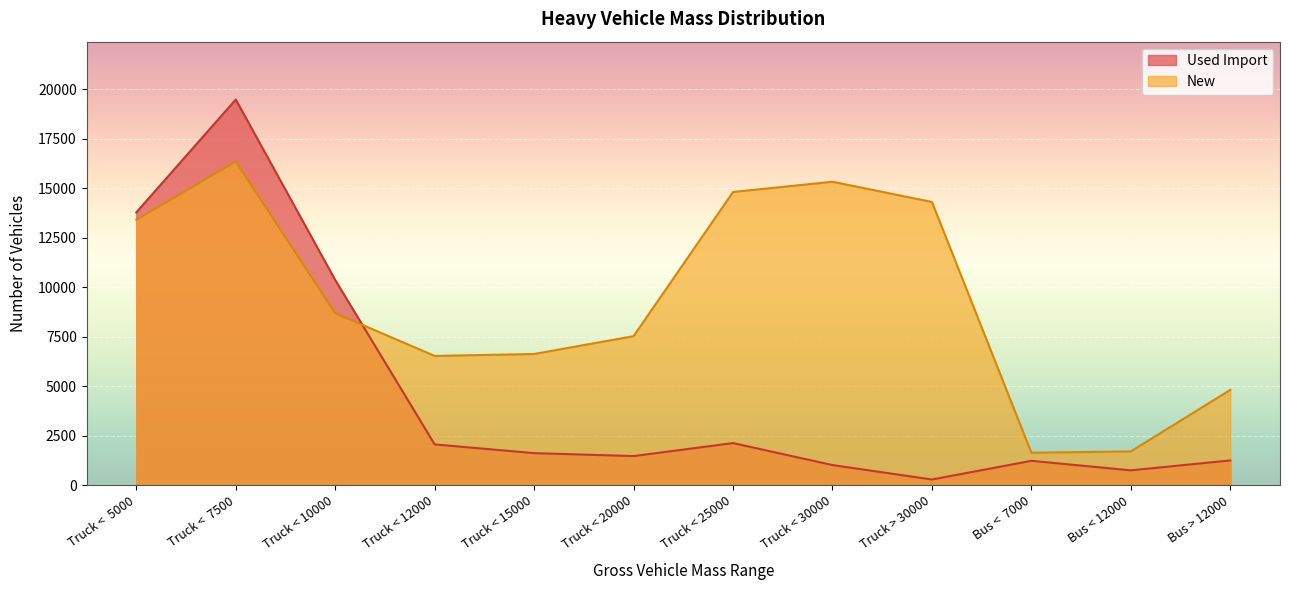

What is the spread (max minus min) of values at Truck < 20000?

6058